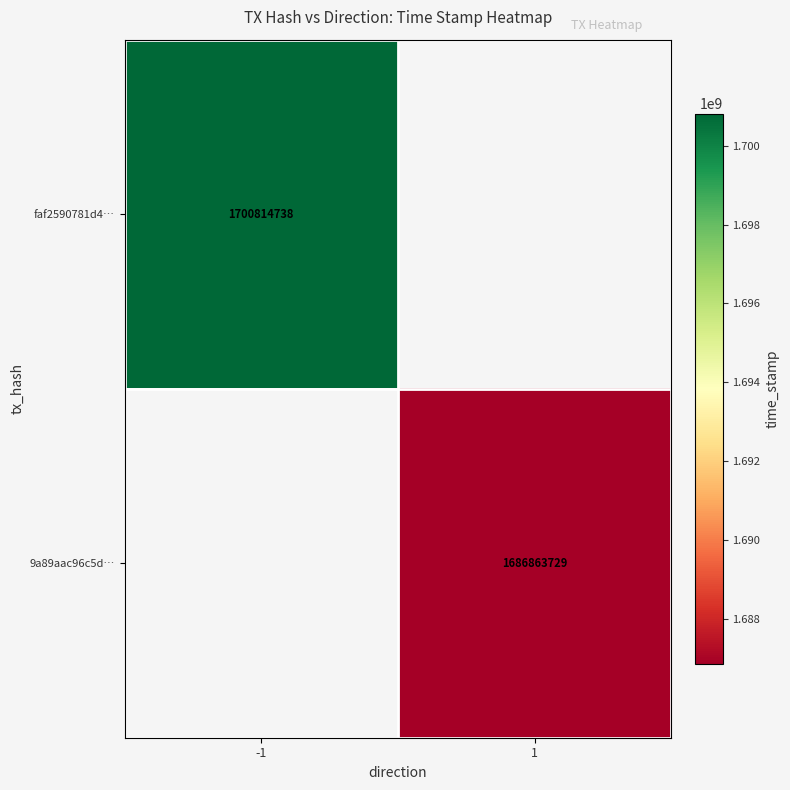

The 9a89aac96c5d… series shows 1686863729 at 1. True or false?

True